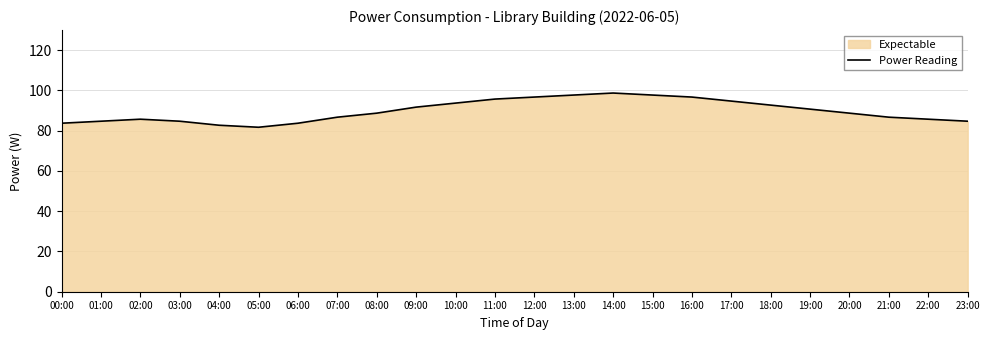

At which category does the chart reach its peak across all series?

14:00